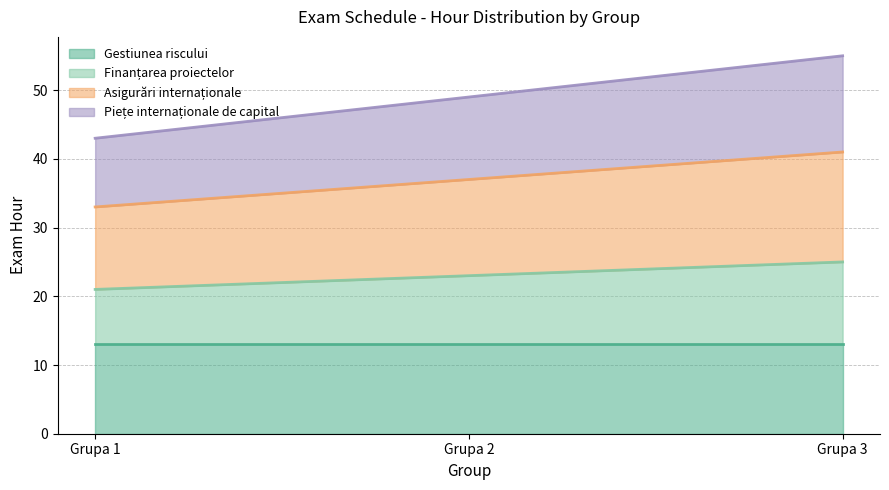

Count the Asigurări internaționale values in the range 33 to 41.

3